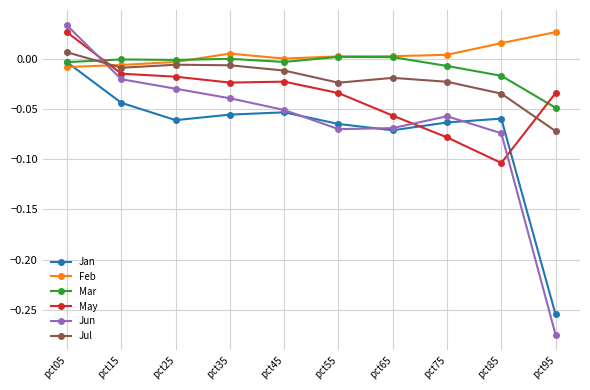

After their last crossing, which series has the higher values: Feb or Jan?

Feb